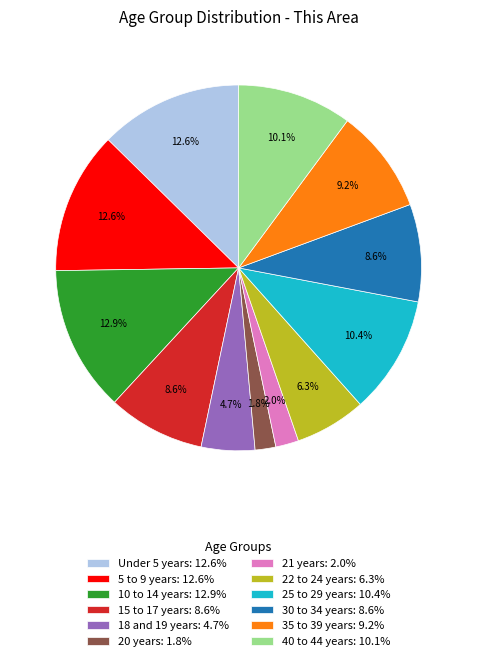

Does 10 to 14 years account for over 50% of the chart?

No